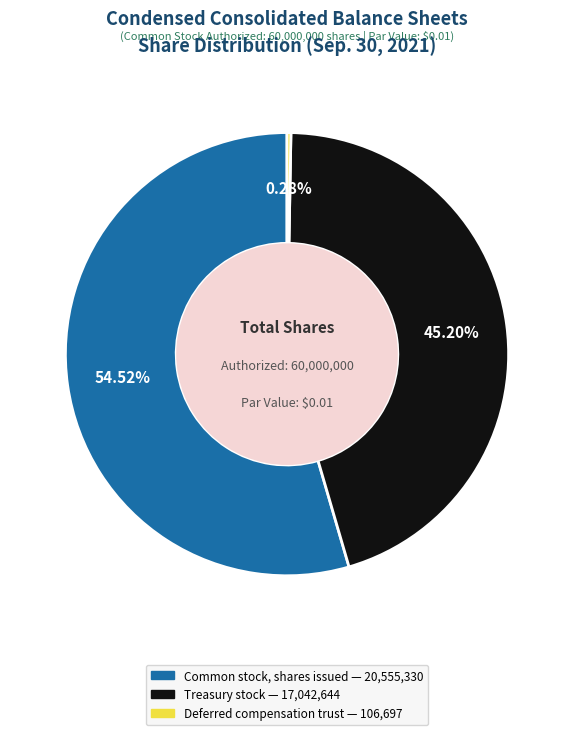

Combined, do Treasury stock and Common stock, shares issued account for over 50%?

Yes